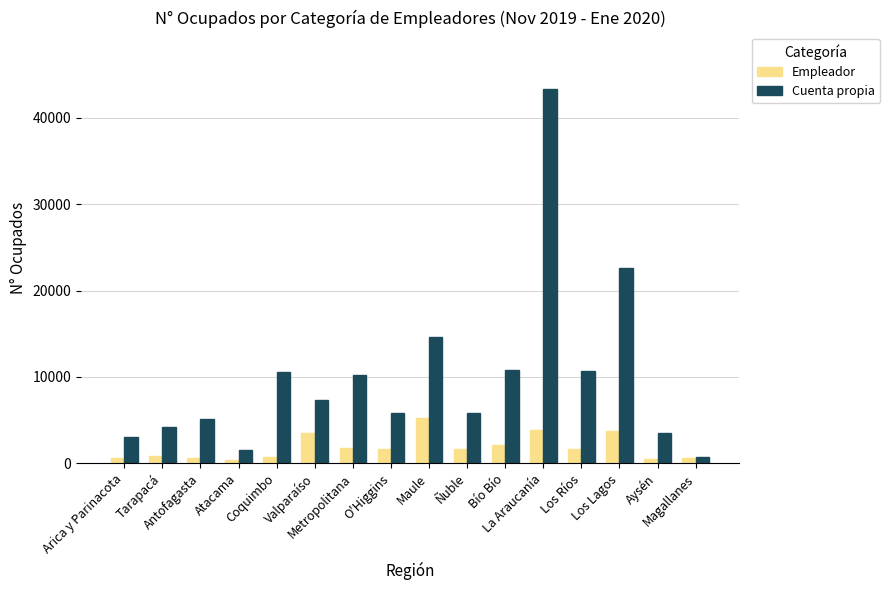

The value of Empleador at Los Lagos is 6450. True or false?

False